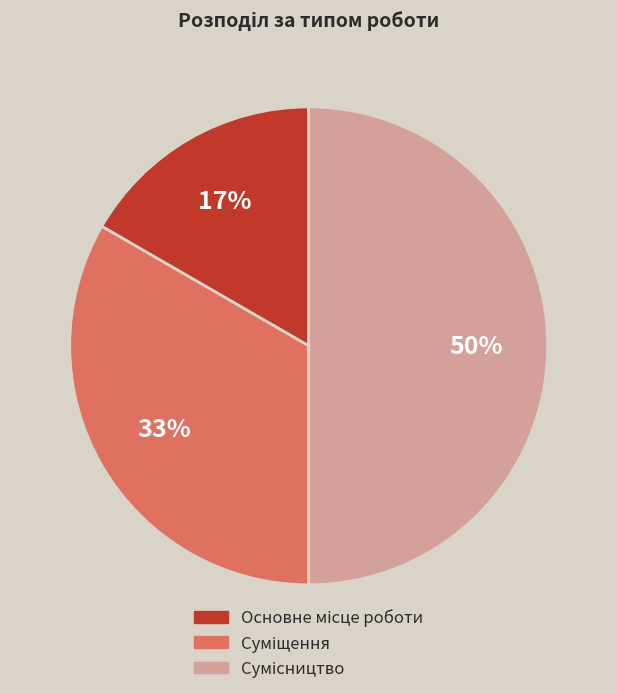

To the nearest percent, what is the average slice percentage?

33%